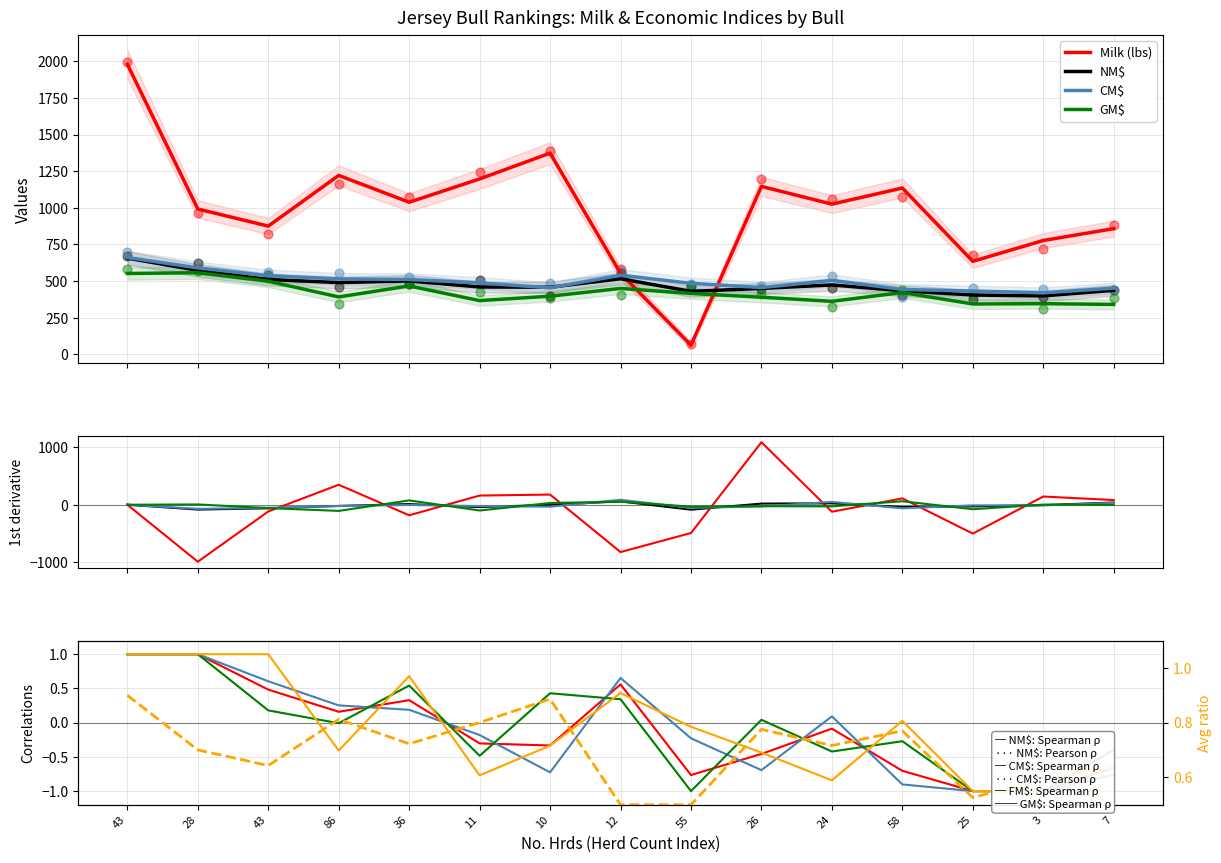

Which series reaches the minimum Y coordinate?

Milk